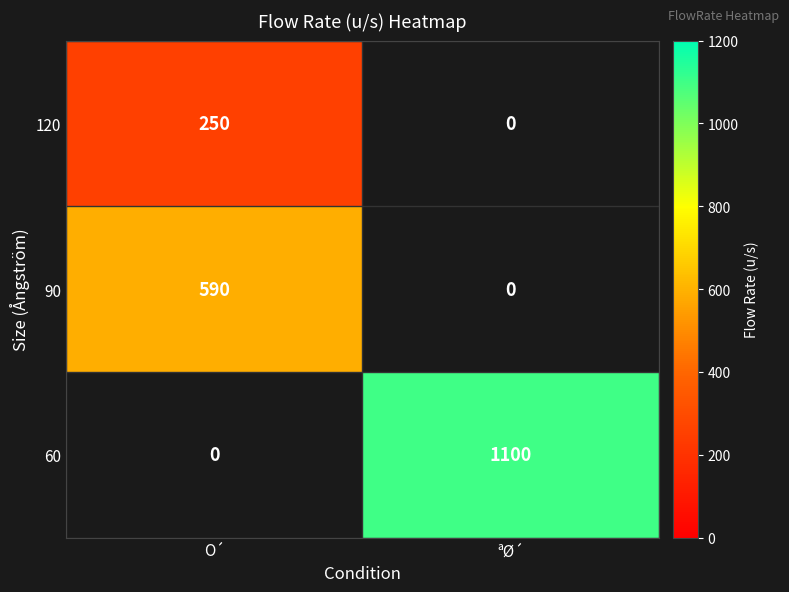

What is the maximum value shown in the chart?

1100.0